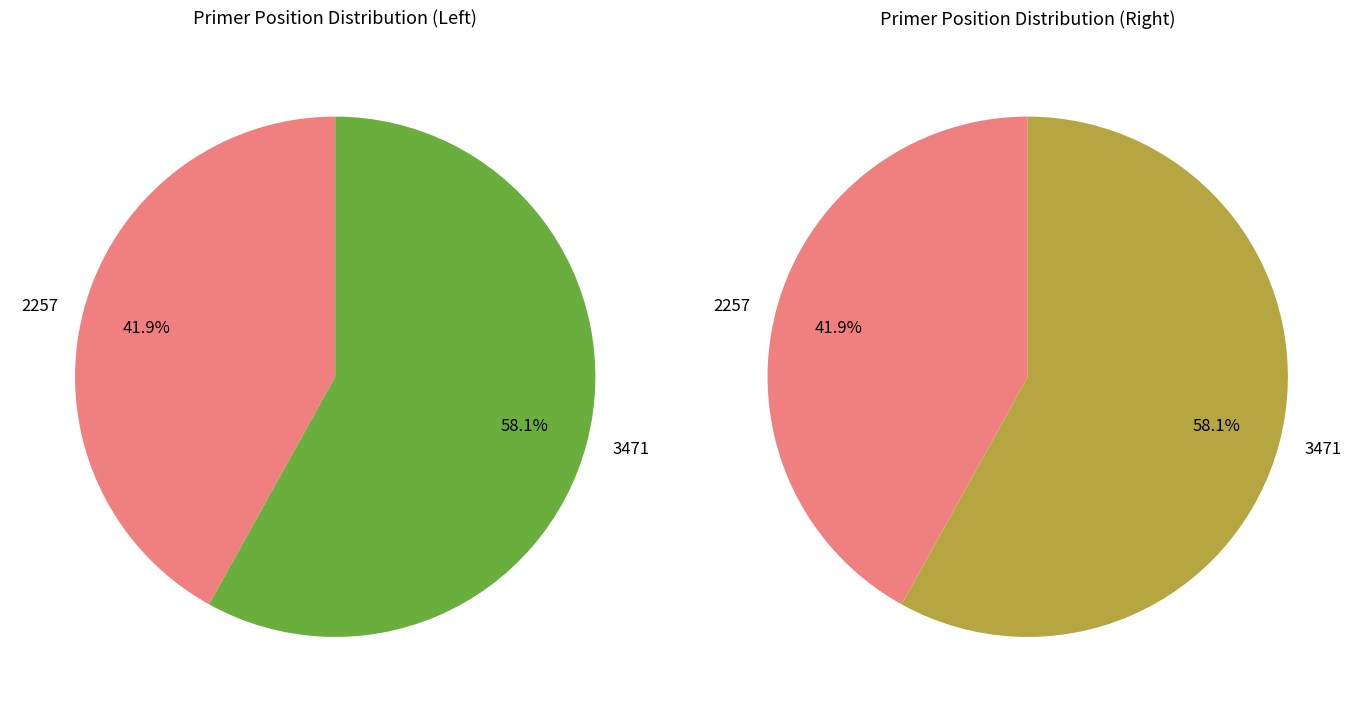

What is the majority slice?

3471